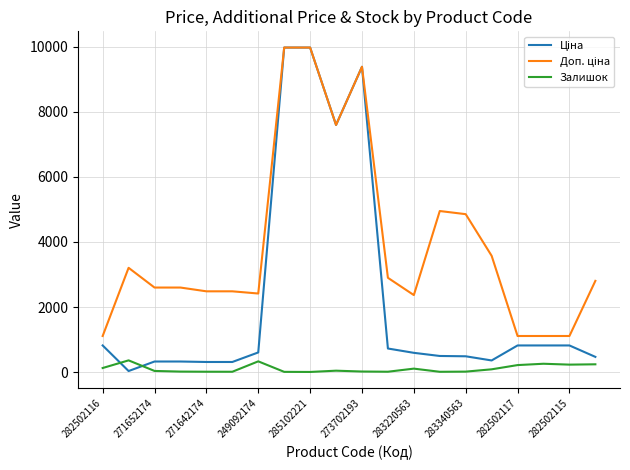

At how many categories does at least one series exceed 5317?

4